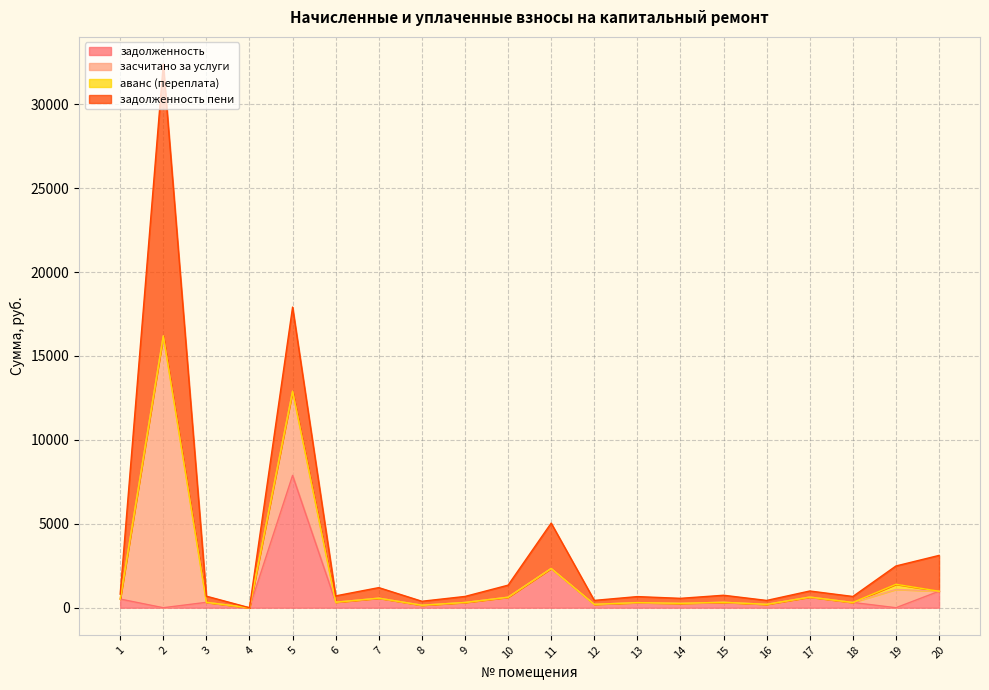

Reading left to right, transcribe all the data shown in this chart.

задолженность: 516.3	0.0	320.9	0.0	7884.2	328.4	569.9	150.0	313.3	626.3	2339.8	203.3	304.0	261.2	324.0	202.3	635.1	312.4	0.0	982.1
засчитано за услуги: 0.0	16195.6	0.0	0.0	5014.1	0.0	0.0	0.0	0.0	0.0	0.0	0.0	0.0	0.0	0.0	0.0	0.0	0.0	1091.7	0.0
аванс (переплата): 0.0	0.0	0.0	0.0	0.0	0.0	0.0	0.0	0.0	0.0	0.0	0.0	0.0	0.0	0.0	0.0	0.0	0.0	304.5	0.0
задолженность пени: 293.2	16195.6	367.4	0.0	5014.1	376.9	628.1	235.1	358.7	717.2	2700.9	232.9	359.2	298.4	419.0	232.1	360.9	358.2	1091.7	2135.6